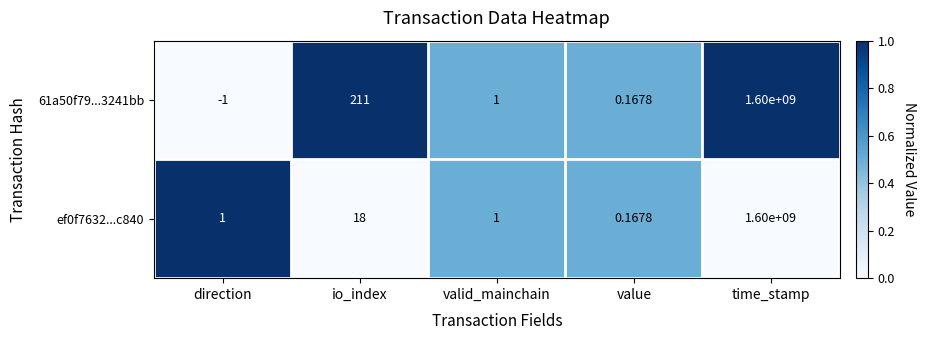

At which label is ef0f7632...c840 closest to 800000000?

io_index